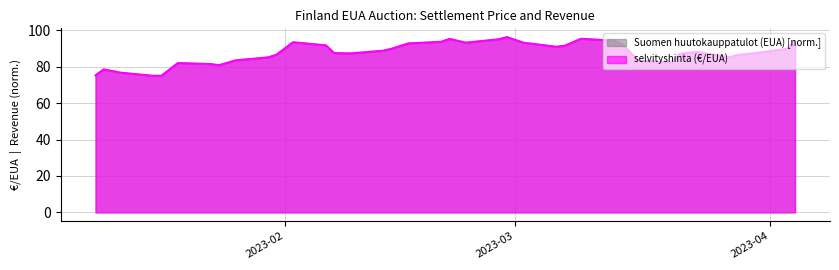

At how many categories does at least one series exceed 75?

38